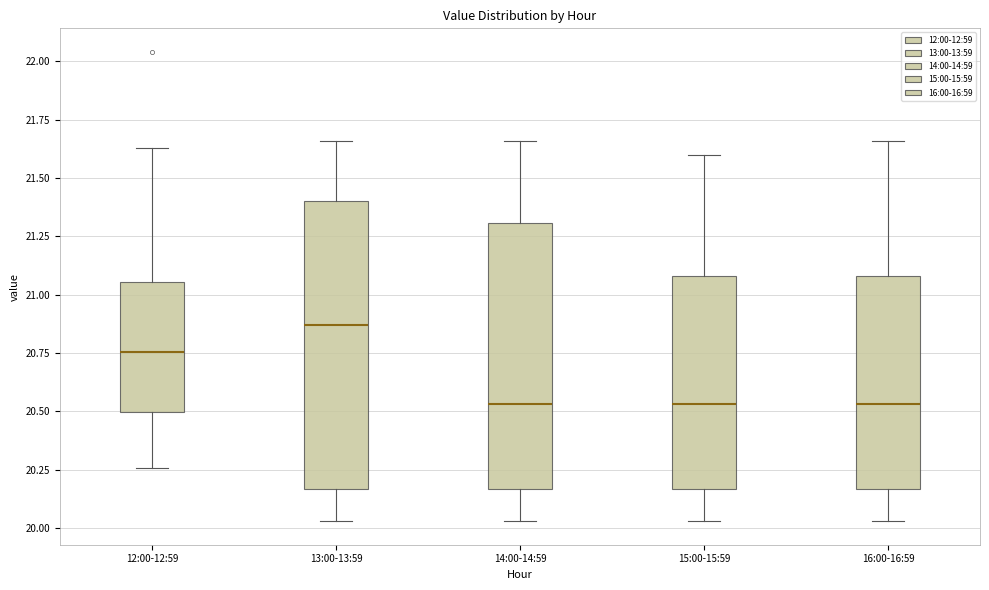

Where does the median line of the box for 12:00-12:59 sit on the y-axis? The values are not printed on the chart, so give them approximately, as read against the axis.

20.75